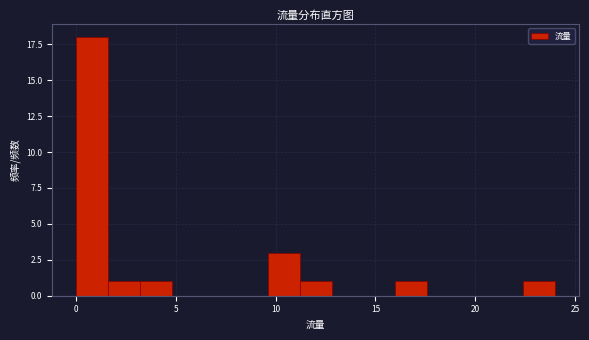

Around what value on the x-axis is the tallest bar? Give the approximate position of its centre, as read against the axis.

1.0